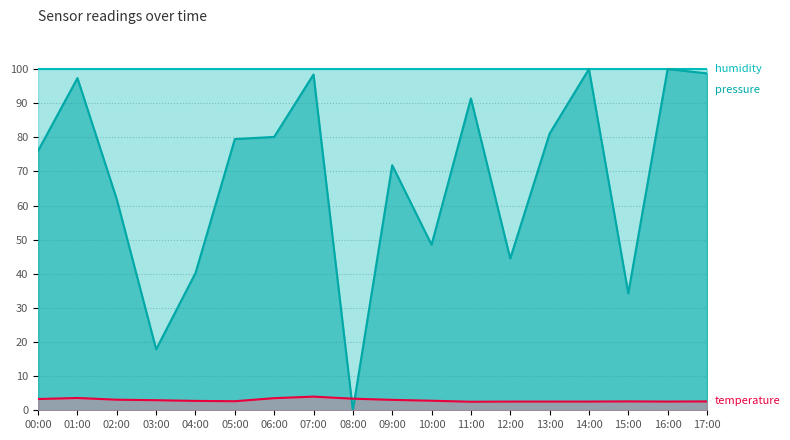

True or false: pressure and temperature cross at least once.

True